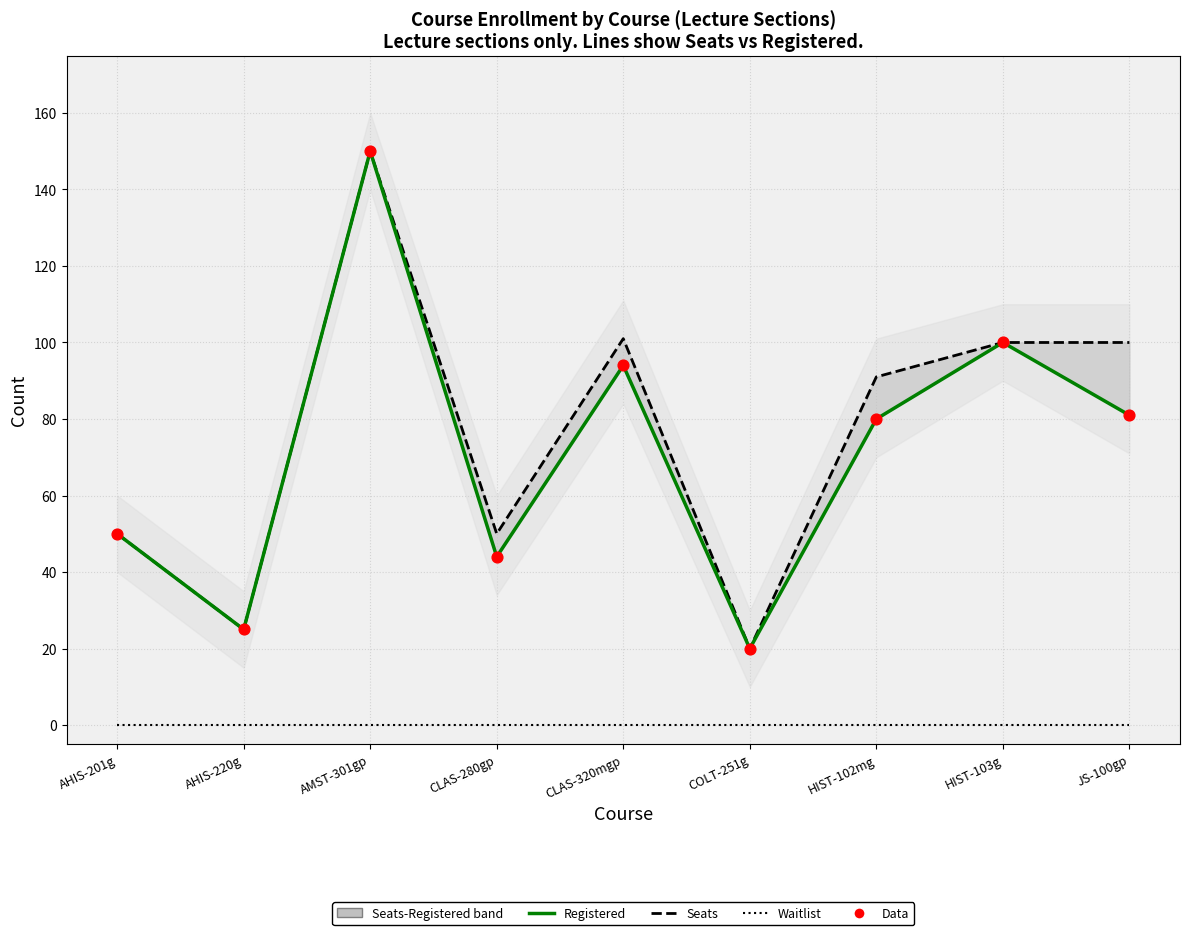

At how many categories does at least one series exceed 14?

9